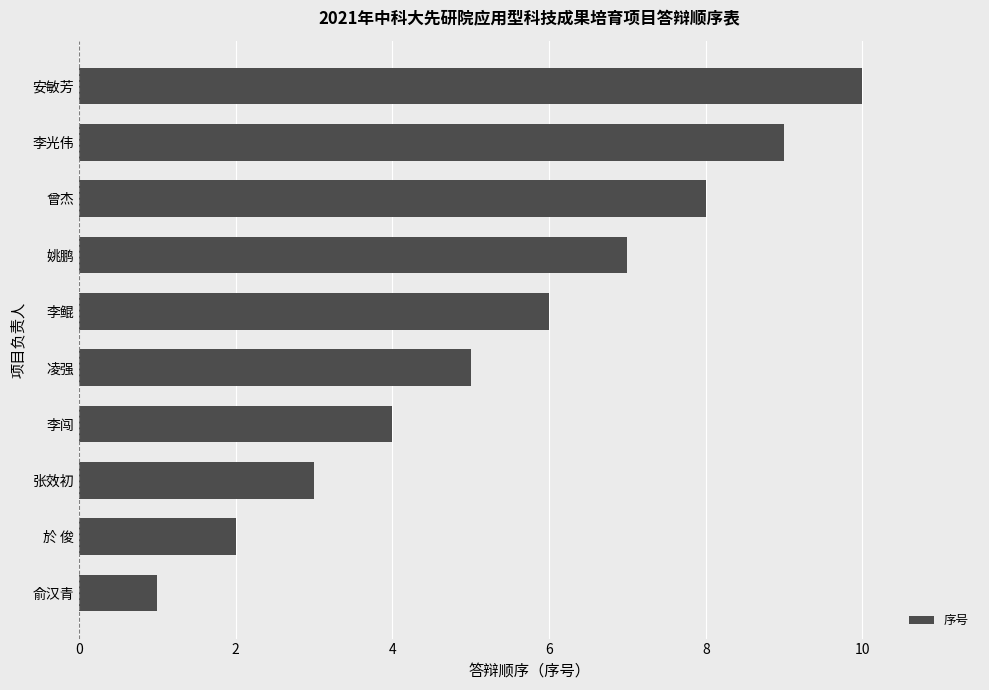

What is the sum of all values?

55